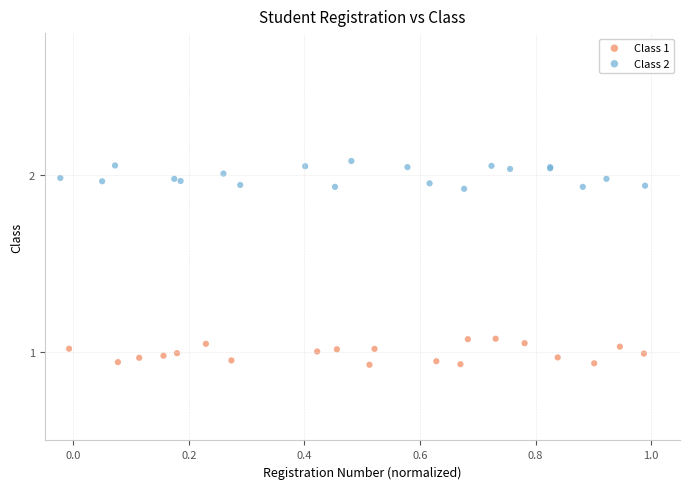

Which series contains the highest Y value?

Class 2